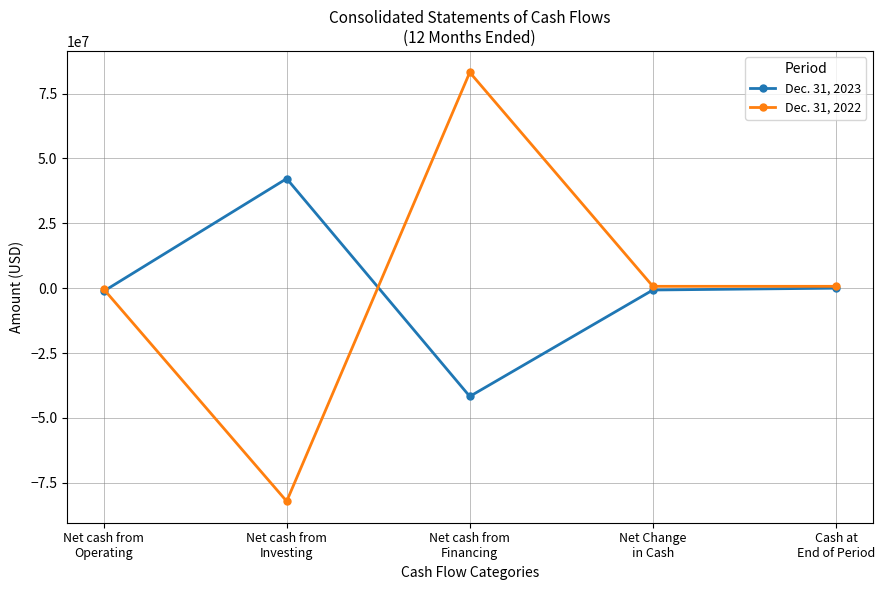

Rank the series by their average value, from lowest to highest.

Dec. 31, 2023, Dec. 31, 2022